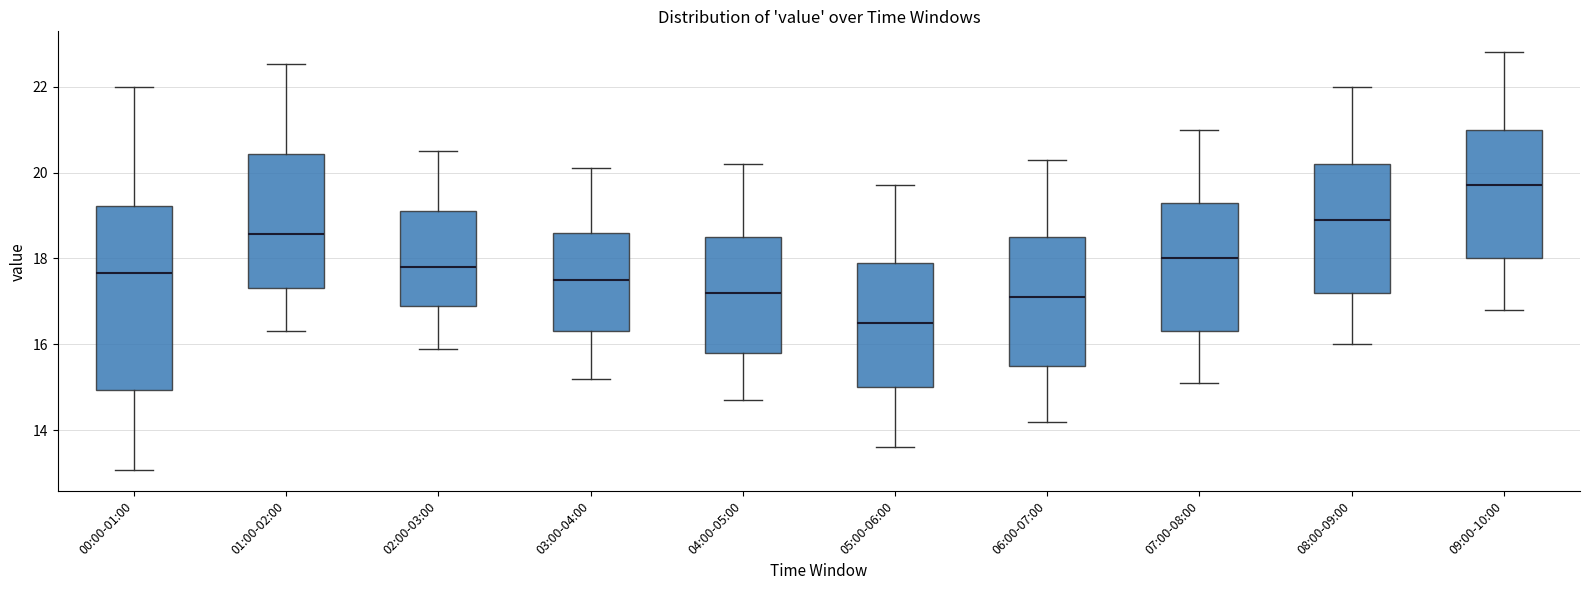

Where does the lower whisker of the box for 04:00-05:00 end on the y-axis? The values are not printed on the chart, so give them approximately, as read against the axis.

14.8